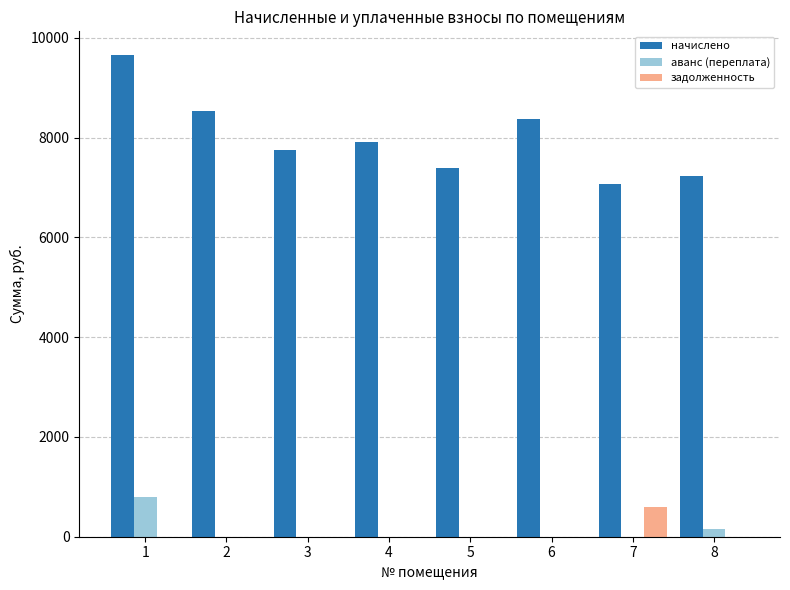

What is the average value of the начислено series?

7985.3